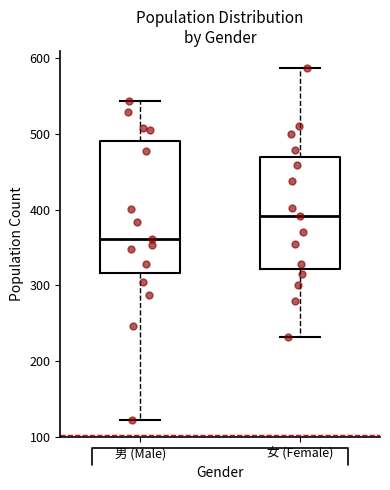

Reading left to right, read every box against the y-axis: the position of its median line, the range the box covers, and the ends of its whiskers. The values are not printed on the chart, so give them approximately, as read against the axis.

男 (Male): median 360, box 320 to 490, whiskers 120 to 540
女 (Female): median 390, box 320 to 470, whiskers 230 to 590